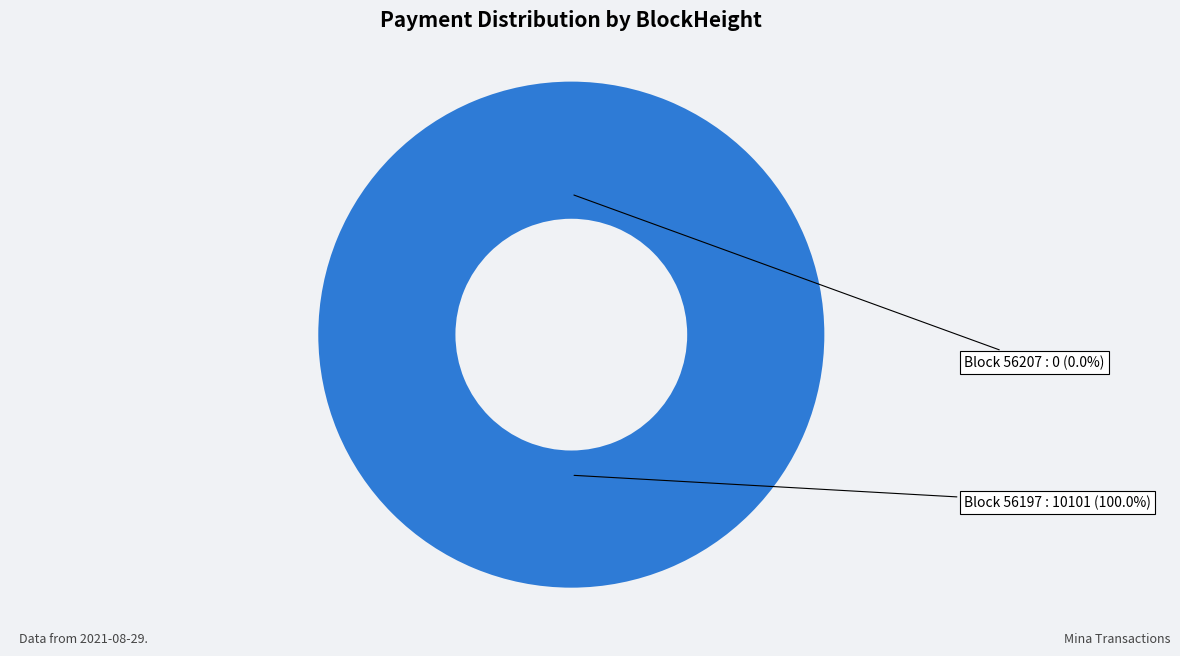

What percentage do 56207 and 56197 together represent?

100.0%